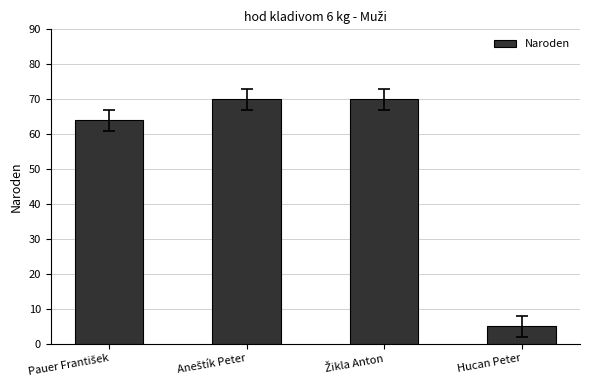

The value at Hucan Peter is 5. True or false?

True